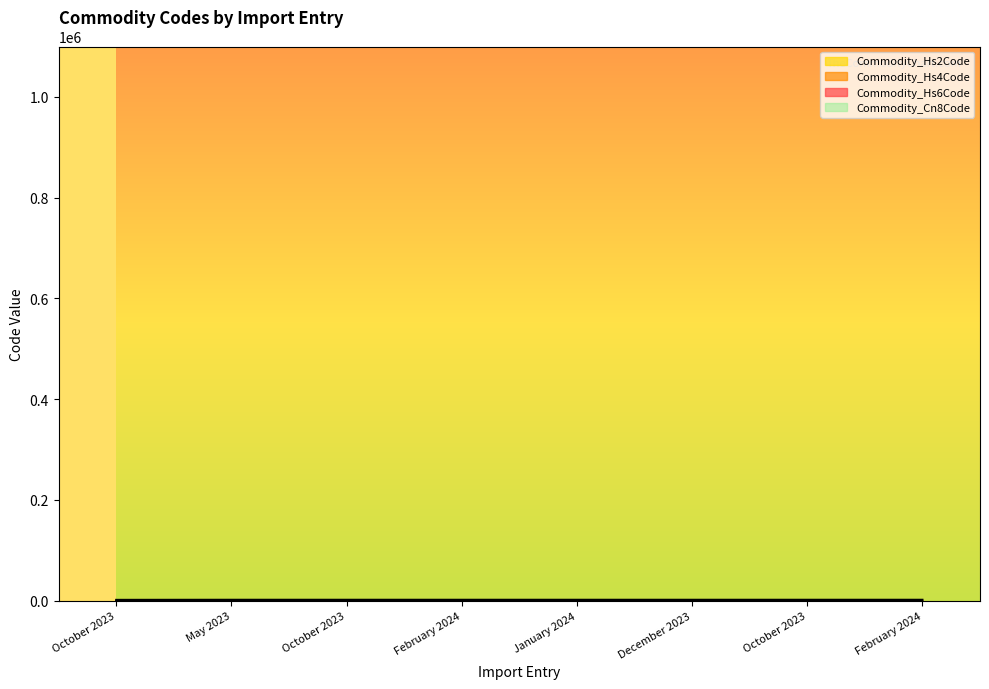

Which series has the largest range (max minus min)?

Commodity_Hs6Code